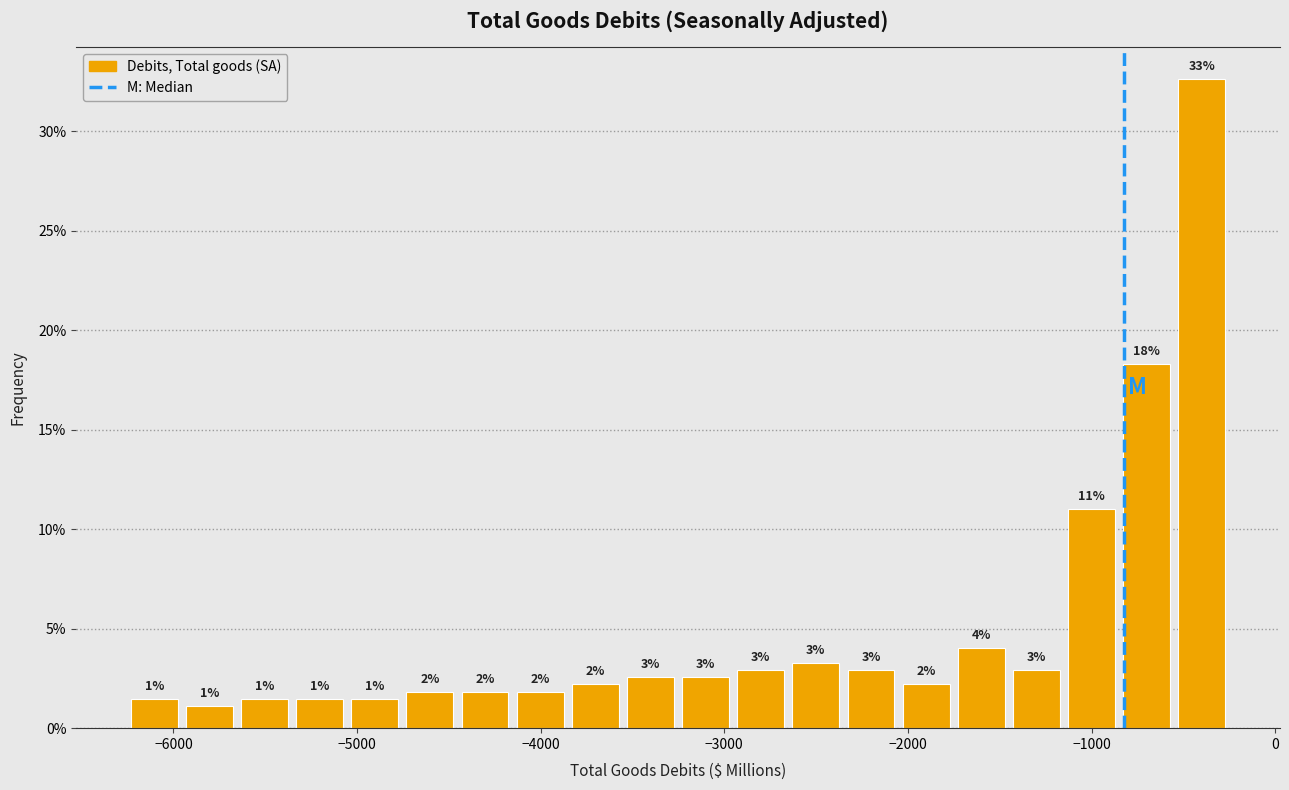

Around what value on the x-axis is the tallest bar? Give the approximate position of its centre, as read against the axis.

-400